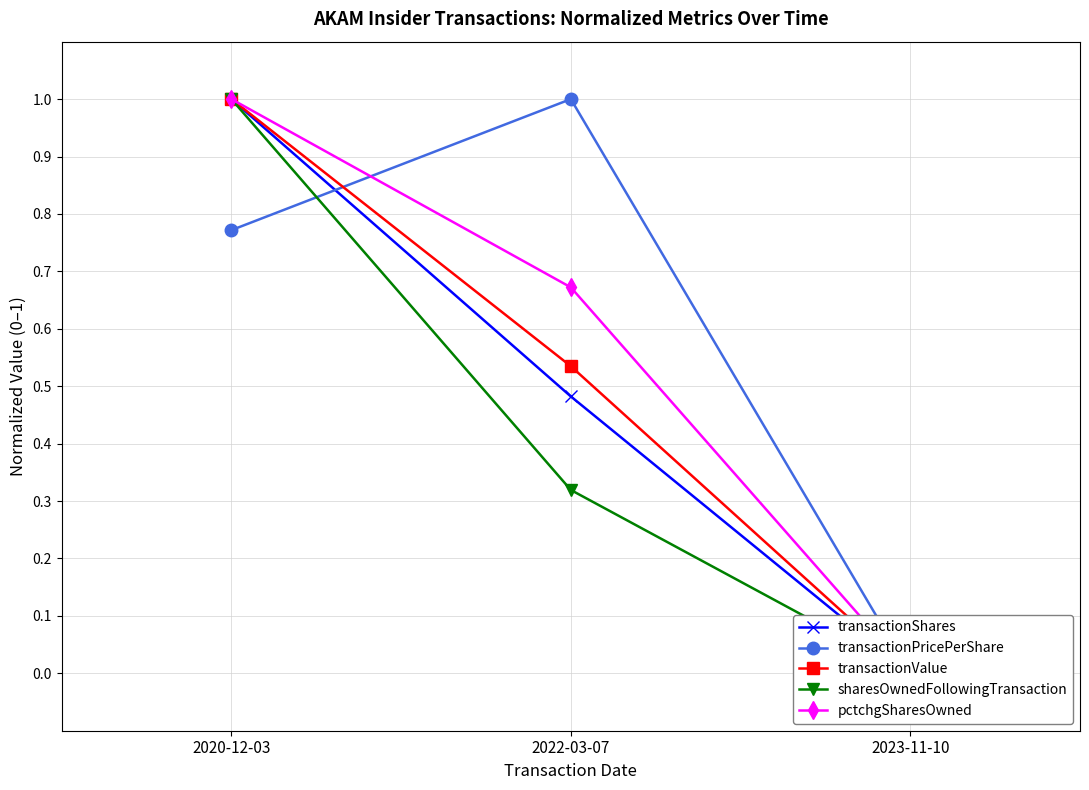

What is the maximum value for transactionValue?

1.0